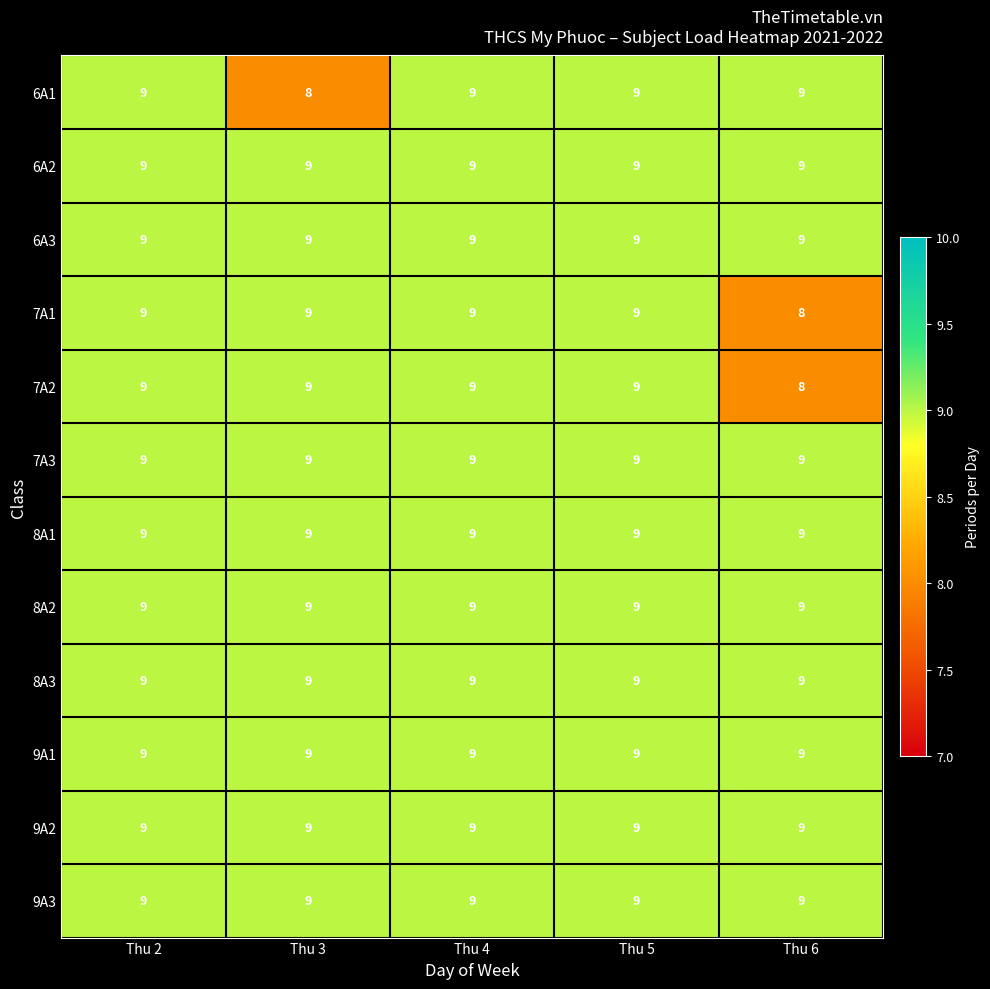

The value of 8A1 at Thu 2 is 9. True or false?

True